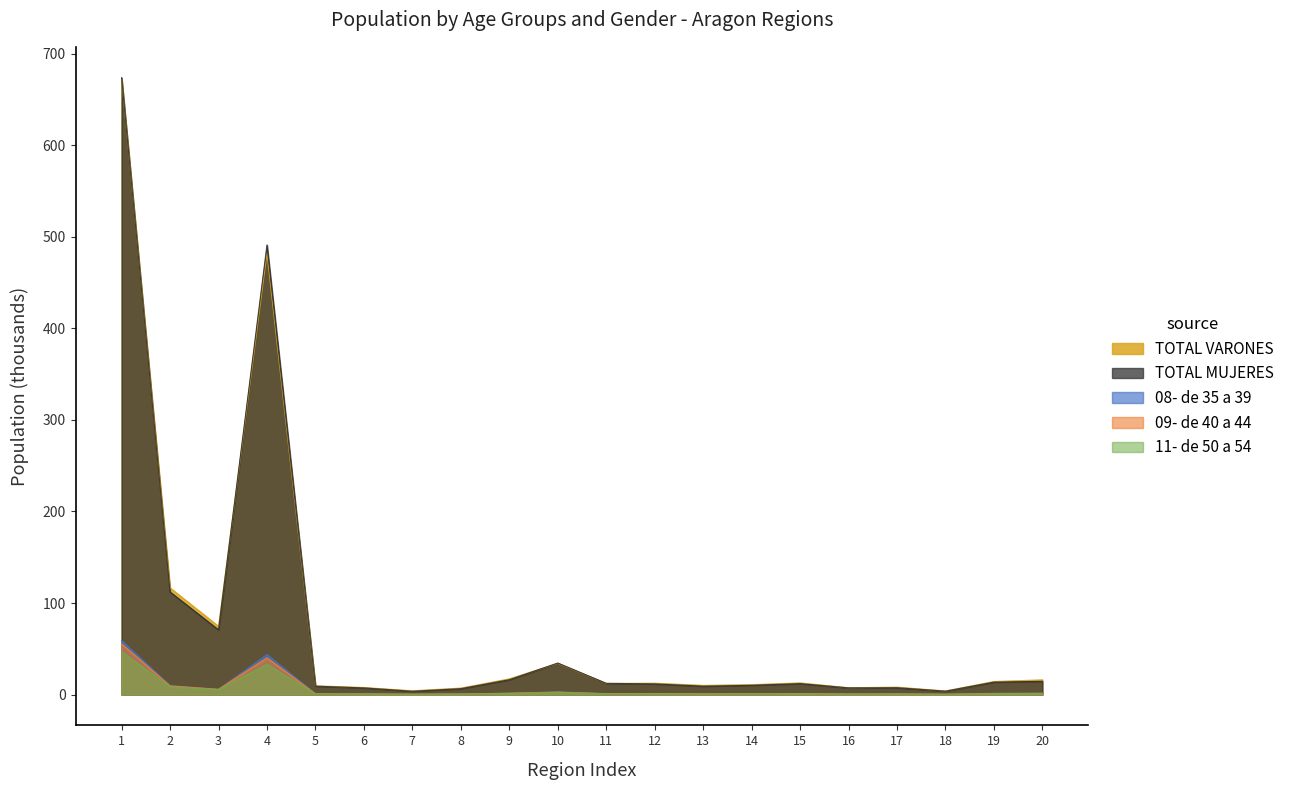

Between 2 and 12, which is larger?

2